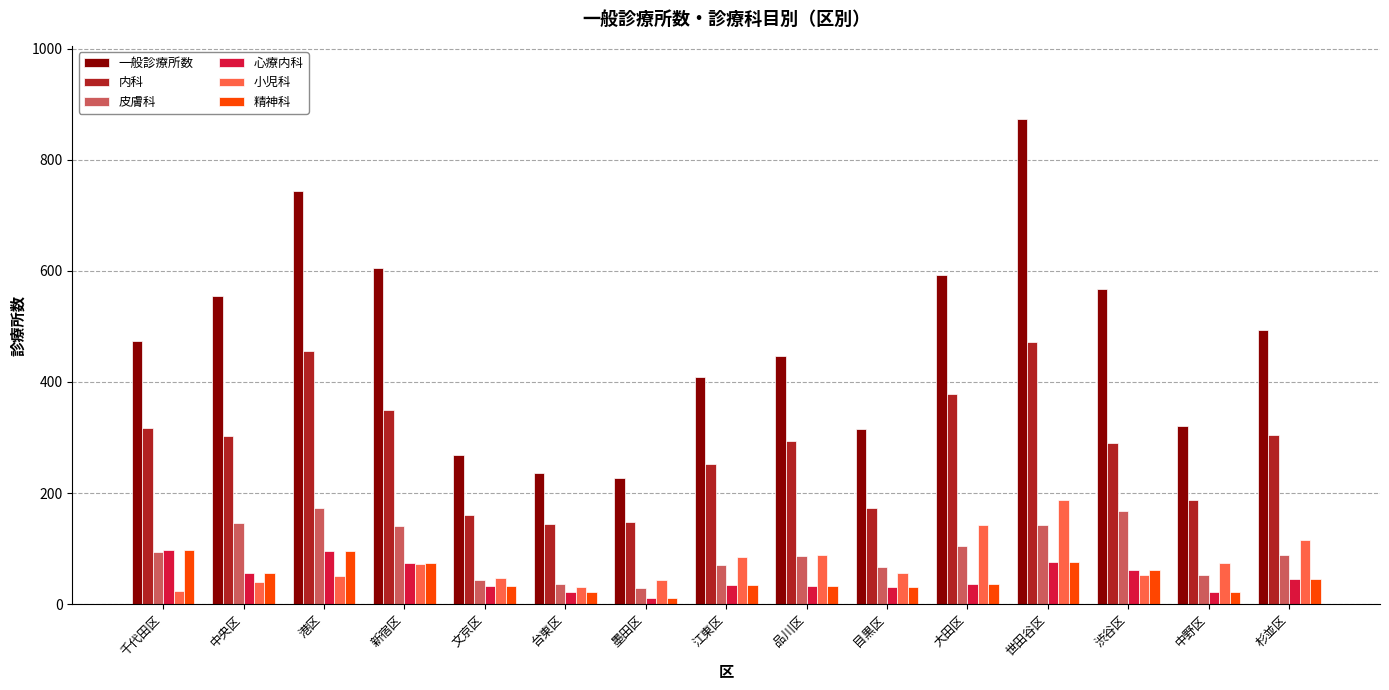

True or false: 一般診療所数 has a value of 744 at 港区.

True